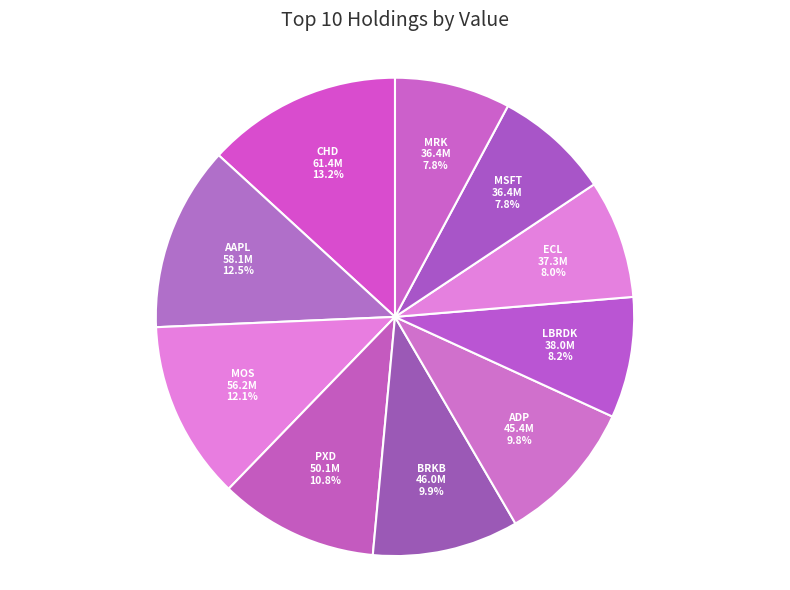

Between ADP and ECL, which is larger?

ADP